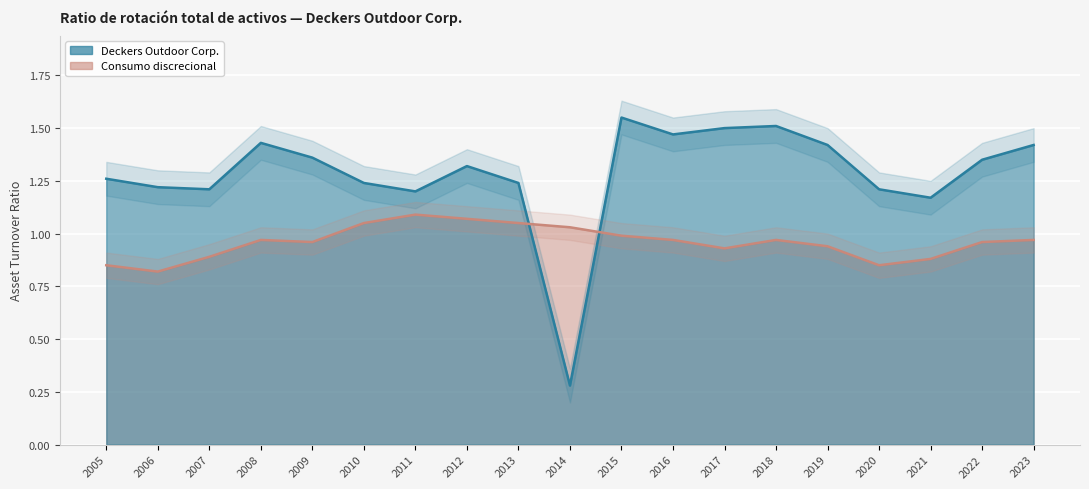

What is the difference between the highest and lowest values at 2020?

0.4